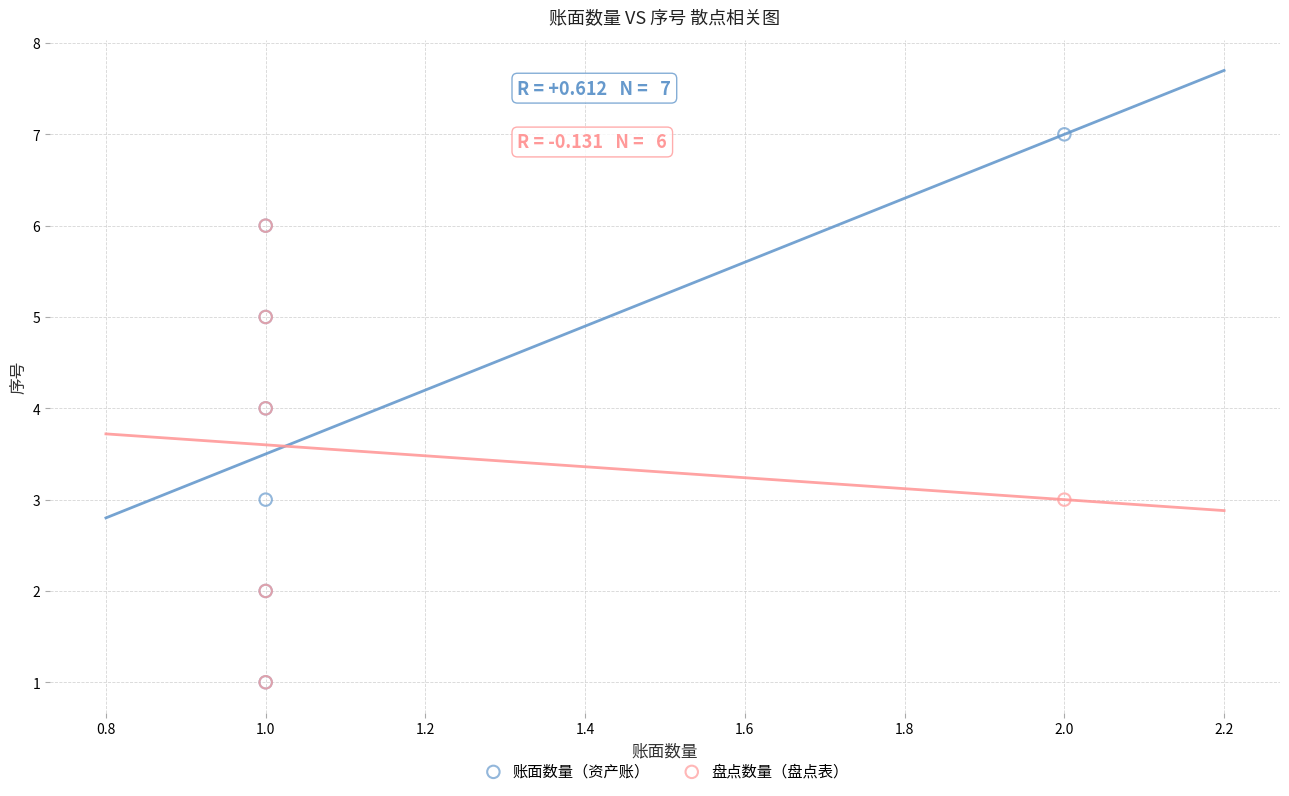

Which series has the largest Y range (max minus min)?

账面数量（资产账）